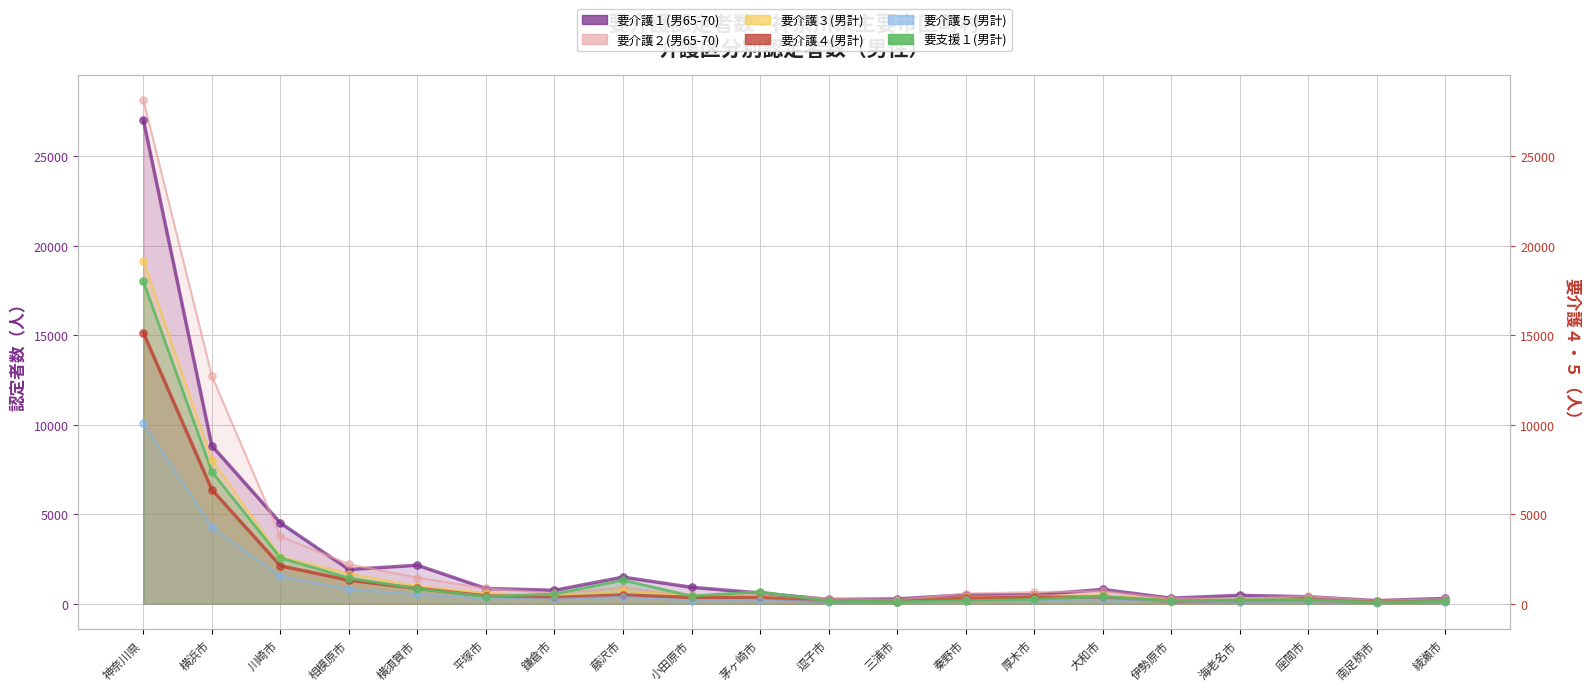

Which series reaches the maximum Y coordinate?

要介護２(男65-70)